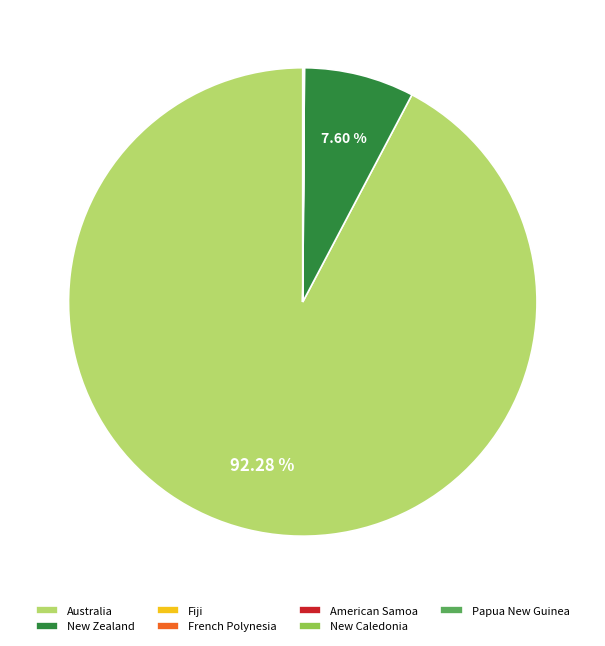

What is the majority slice?

Australia